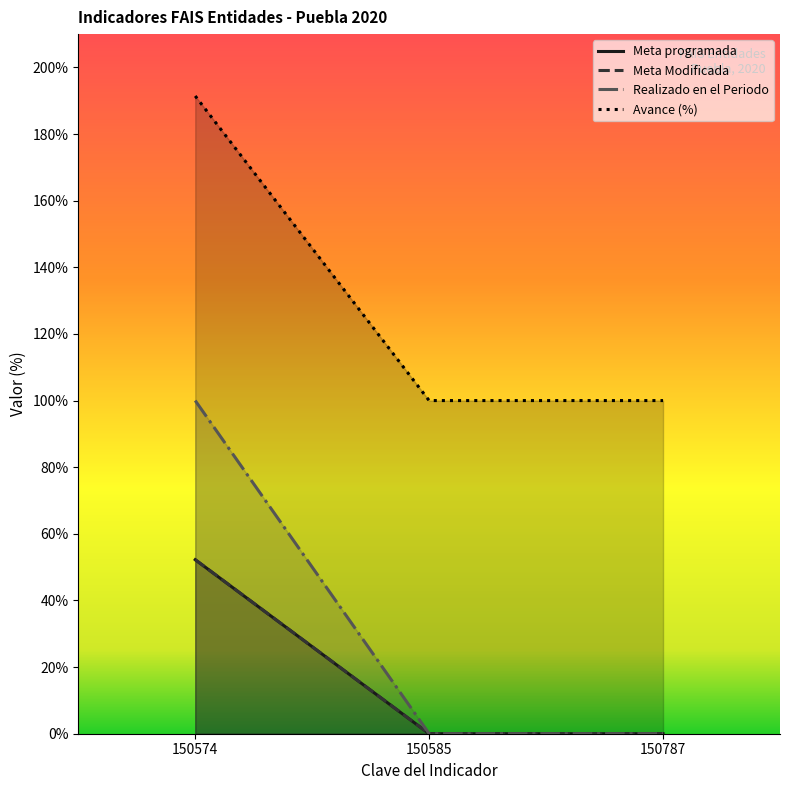

At how many categories does at least one series exceed 134?

1